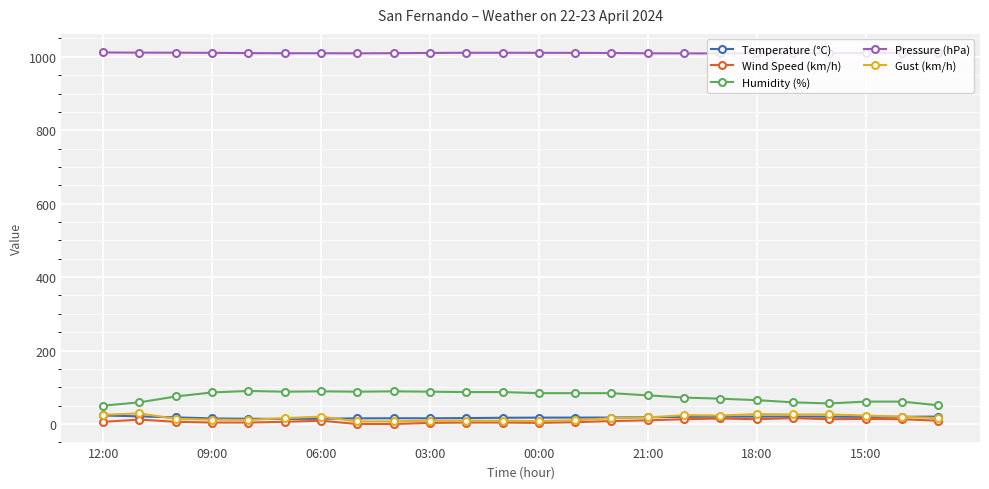

True or false: Temperature (°C) and Humidity (%) intersect in this chart.

False